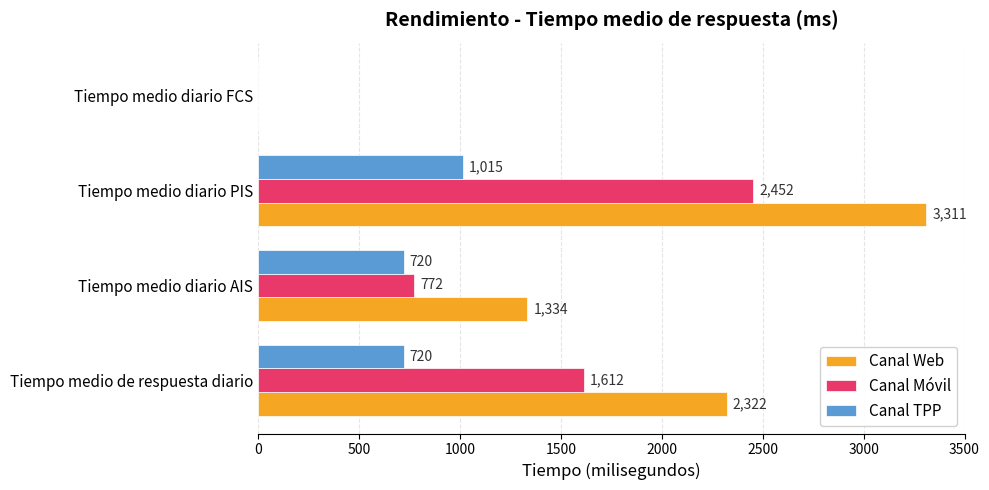

Which series has the widest spread of values?

Canal Web